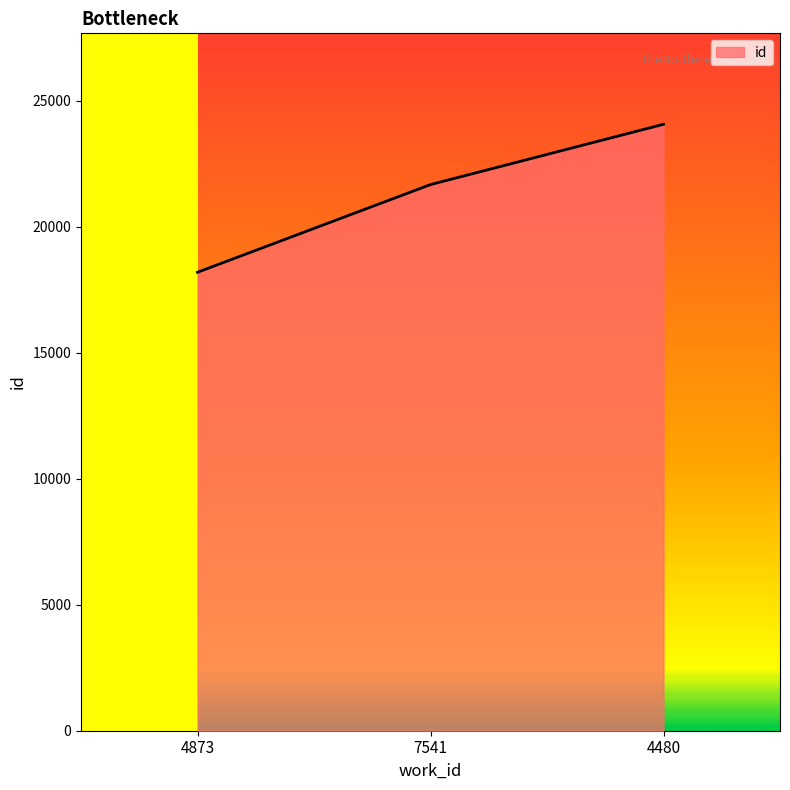

Rank the categories by value from lowest to highest.

4873, 7541, 4480